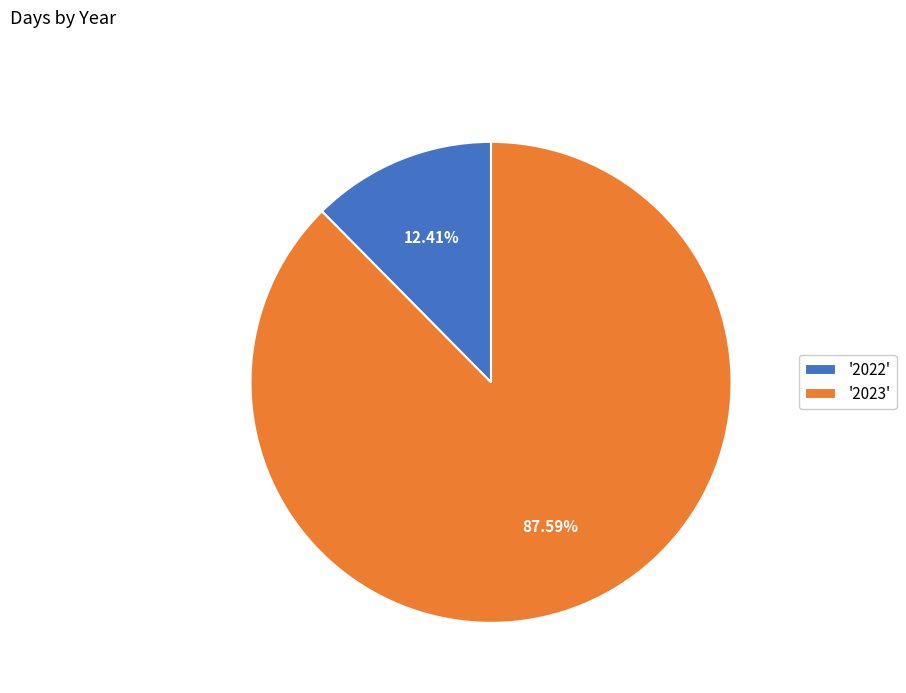

Which slice is the largest?

'2023'